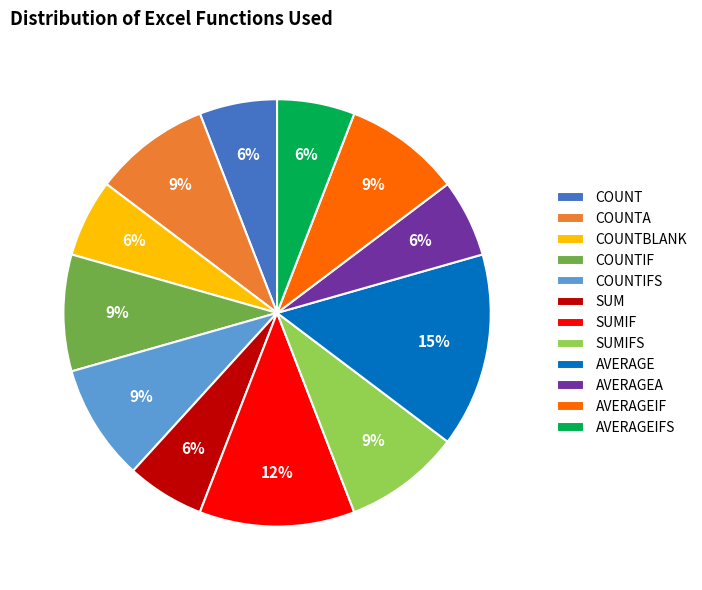

To the nearest percent, what percentage of the pie is AVERAGEA?

6%